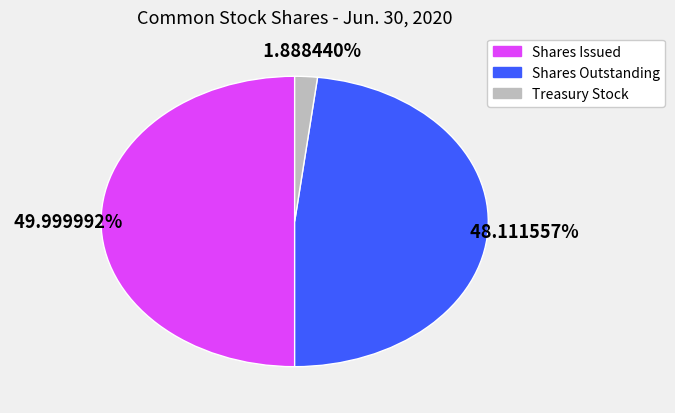

To the nearest percent, what is the difference between the largest and smallest slice percentages?

48%